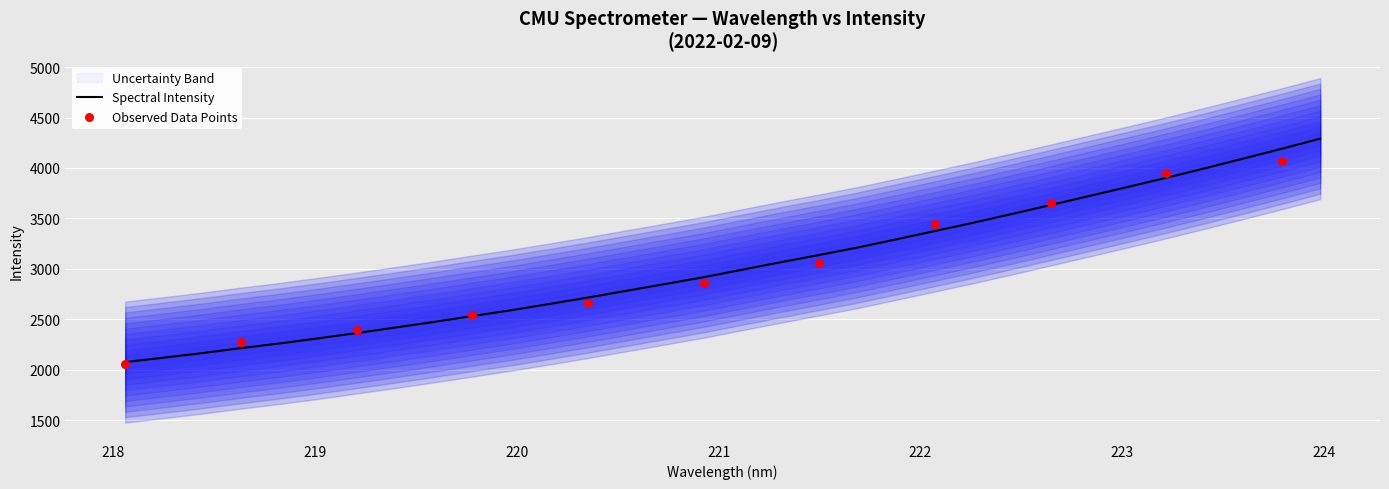

What is the minimum value for Spectral Intensity?

2074.5